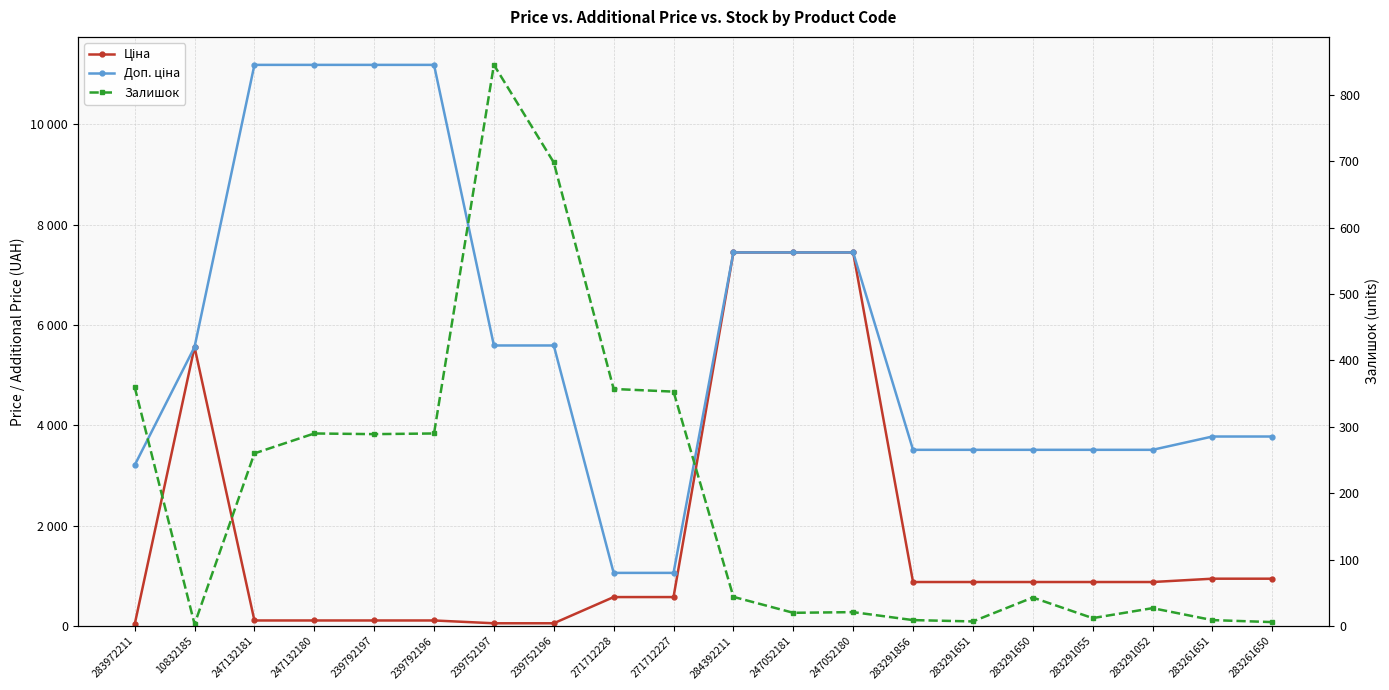

What is the sum of the Залишок values at 283291052 and 283291650?

70.0